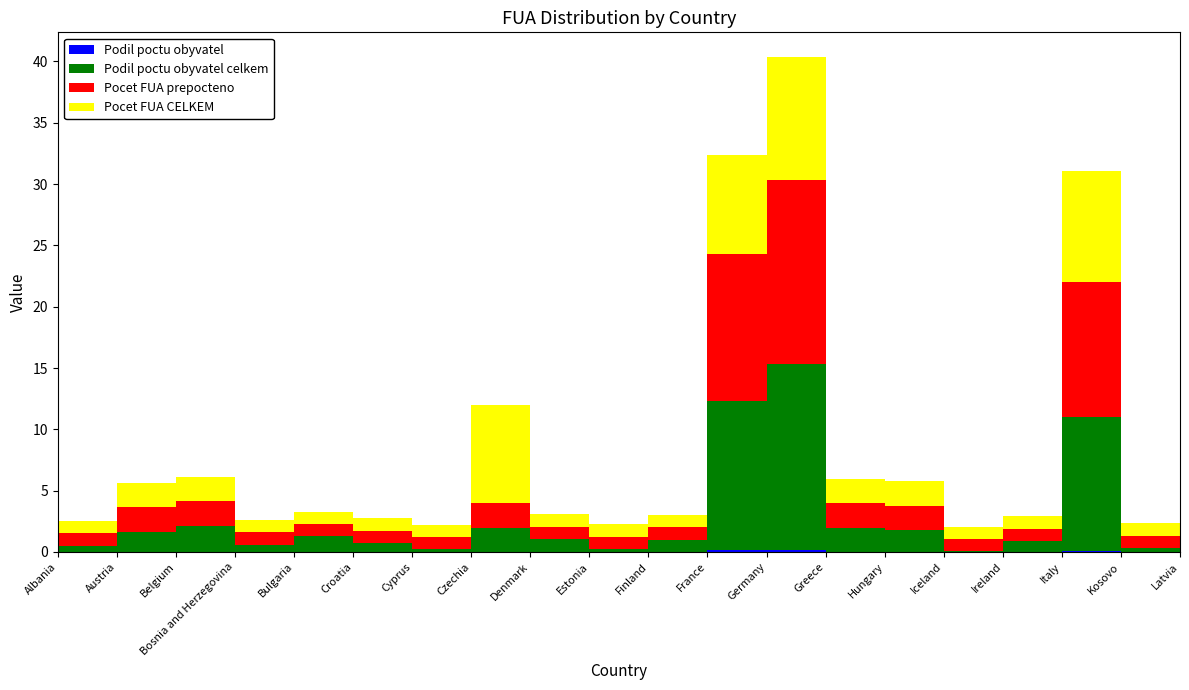

Reading left to right, transcribe all the data shown in this chart.

Podil poctu obyvatel: 0.0	0.0	0.0	0.0	0.0	0.0	0.0	0.0	0.0	0.0	0.0	0.1	0.2	0.0	0.0	0.0	0.0	0.1	0.0	0.0
Podil poctu obyvatel celkem: 0.5	1.6	2.1	0.6	1.3	0.7	0.2	1.9	1.1	0.2	1.0	12.2	15.2	1.9	1.8	0.1	0.9	10.9	0.3	0.3
Pocet FUA prepocteno: 1.0	2.0	2.0	1.0	1.0	1.0	1.0	2.0	1.0	1.0	1.0	12.0	15.0	2.0	2.0	1.0	1.0	11.0	1.0	1.0
Pocet FUA CELKEM: 1.0	2.0	2.0	1.0	1.0	1.0	1.0	8.0	1.0	1.0	1.0	8.0	10.0	2.0	2.0	1.0	1.0	9.0	1.0	1.0